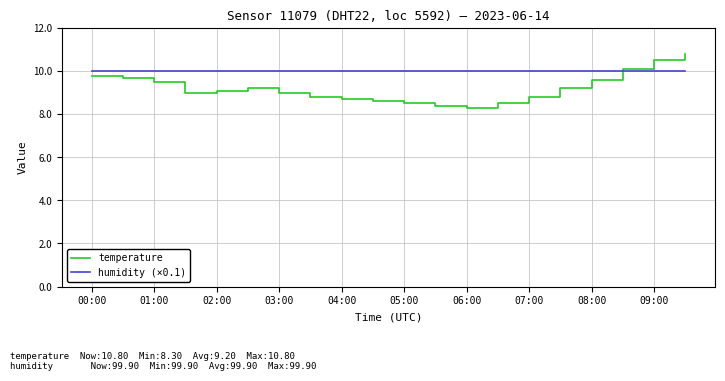

Which series has the largest total across all categories?

humidity (×0.1)